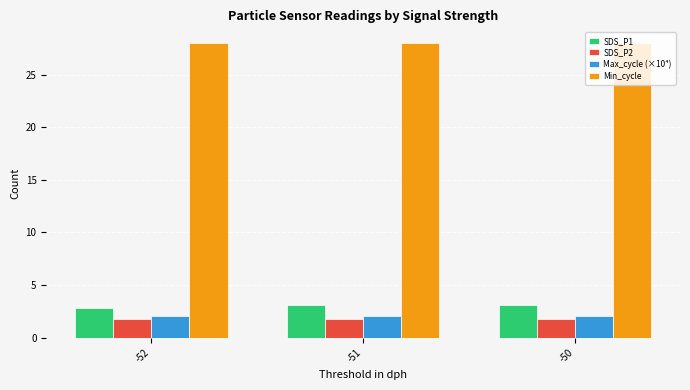

How many groups of bars are there?

3